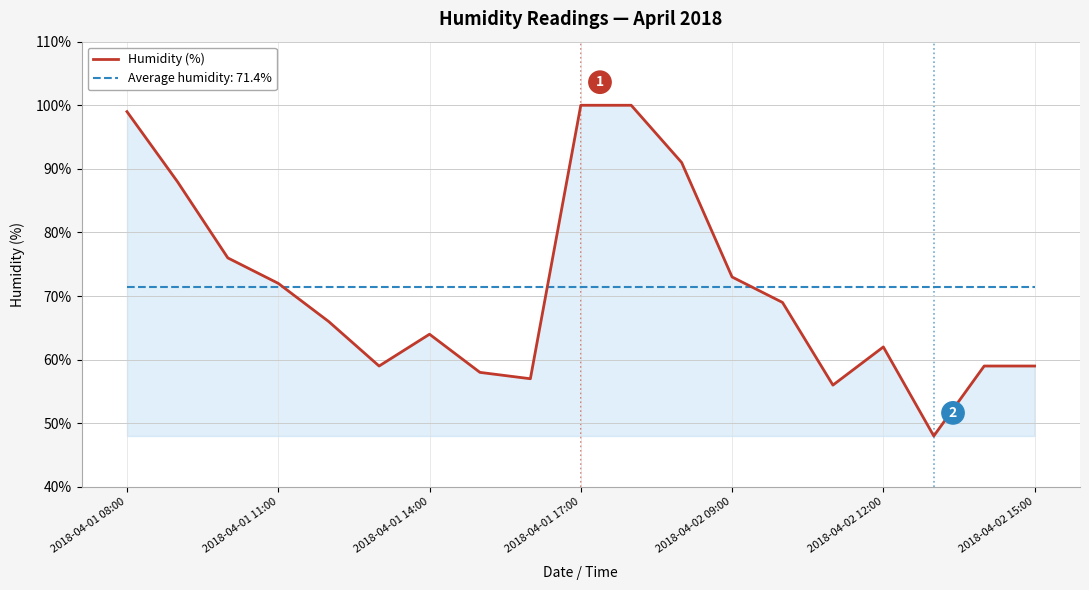

How many lines are shown in the chart?

2